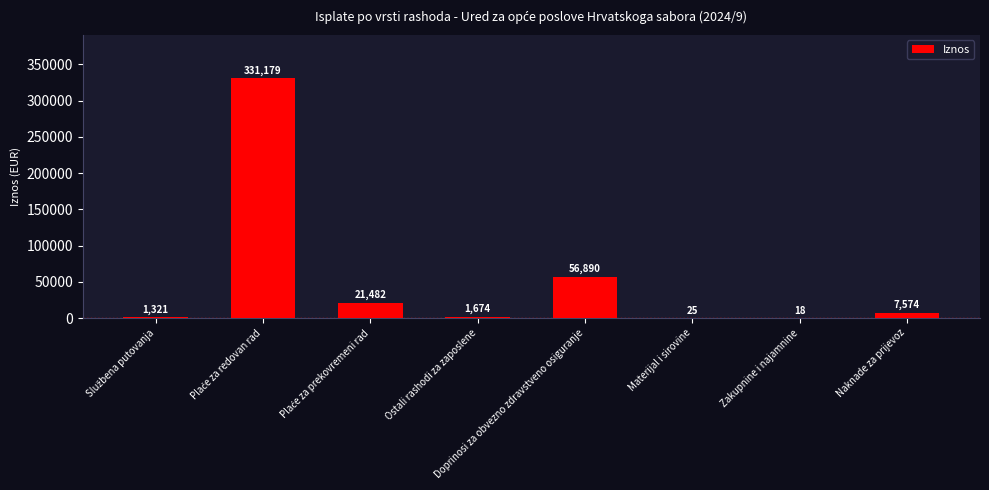

Is it true that the value at Ostali rashodi za zaposlene is 1673.9?

True